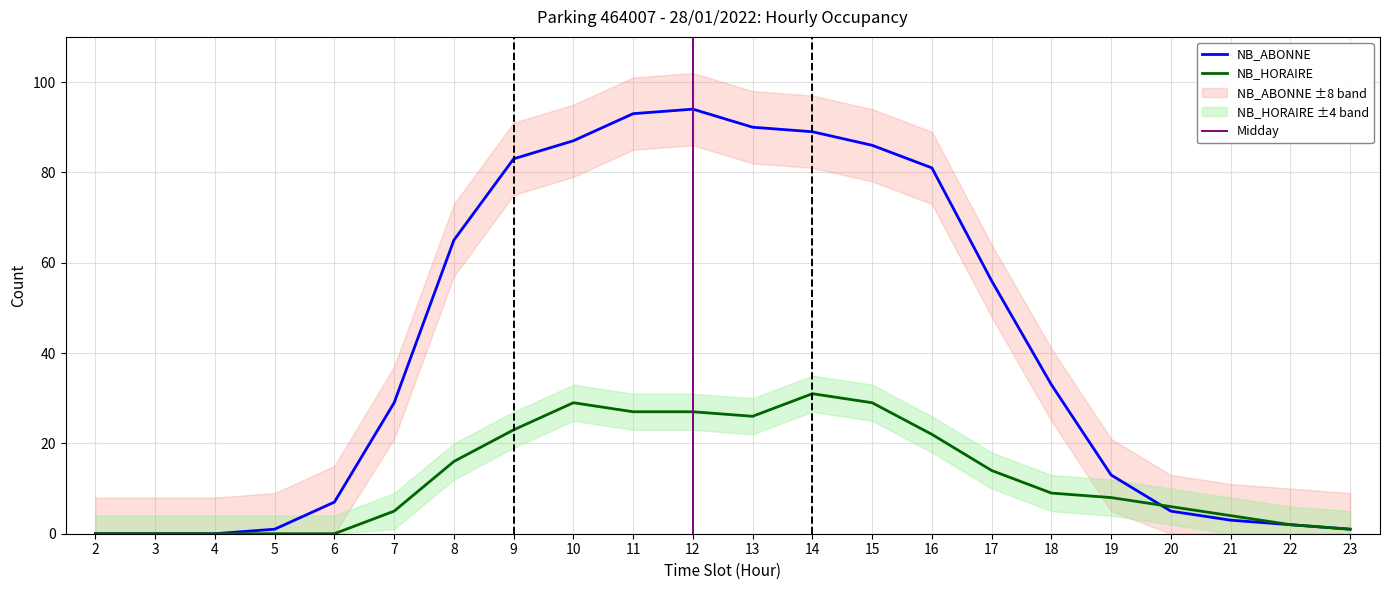

Reading right to left, list all the values displayed in this chart.

NB_ABONNE: 23=1	22=2	21=3	20=5	19=13	18=33	17=56	16=81	15=86	14=89	13=90	12=94	11=93	10=87	9=83	8=65	7=29	6=7	5=1	4=0	3=0	2=0
NB_HORAIRE: 23=1	22=2	21=4	20=6	19=8	18=9	17=14	16=22	15=29	14=31	13=26	12=27	11=27	10=29	9=23	8=16	7=5	6=0	5=0	4=0	3=0	2=0